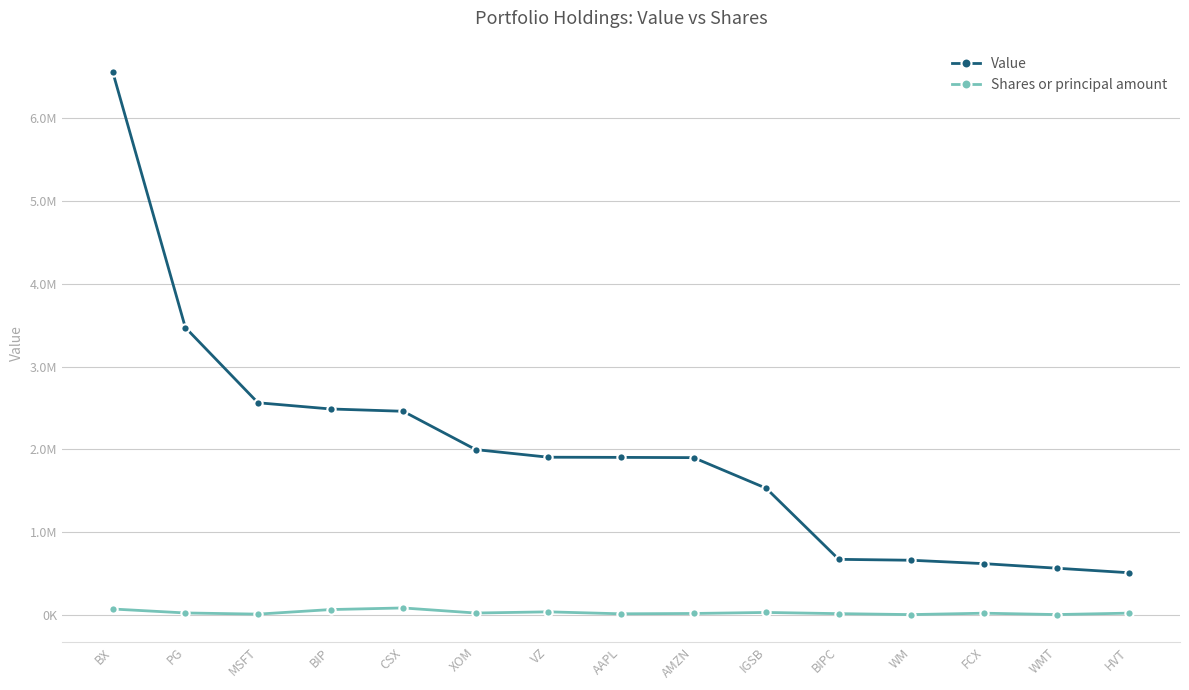

Does the chart have visible grid lines?

Yes